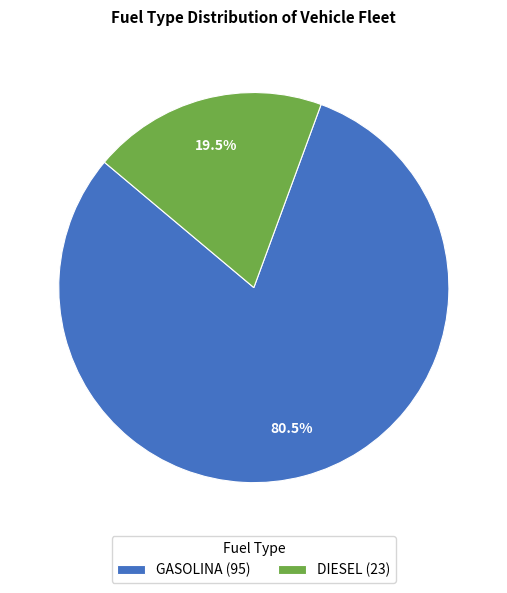

What percentage do DIESEL and GASOLINA together represent?

100.0%